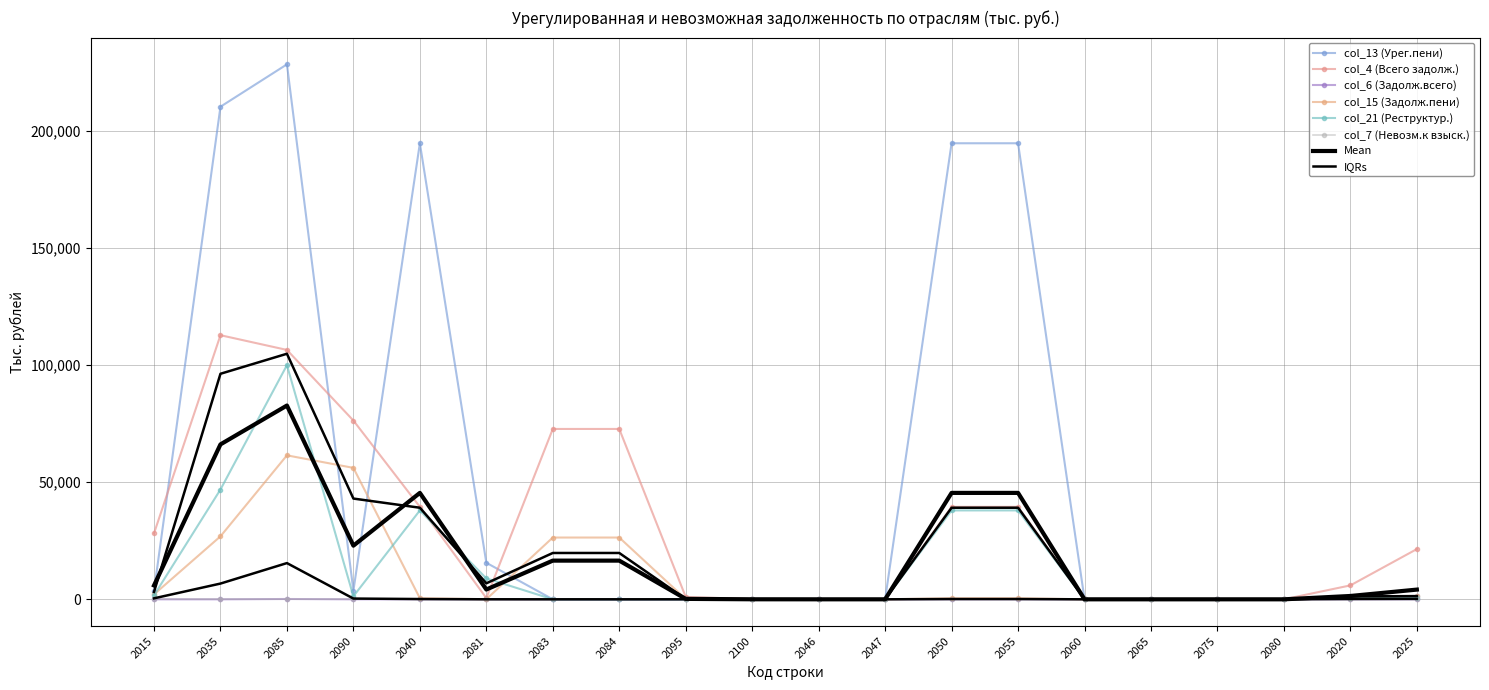

True or false: col_15 (Задолж.пени) and col_4 (Всего задолж.) cross at least once.

False